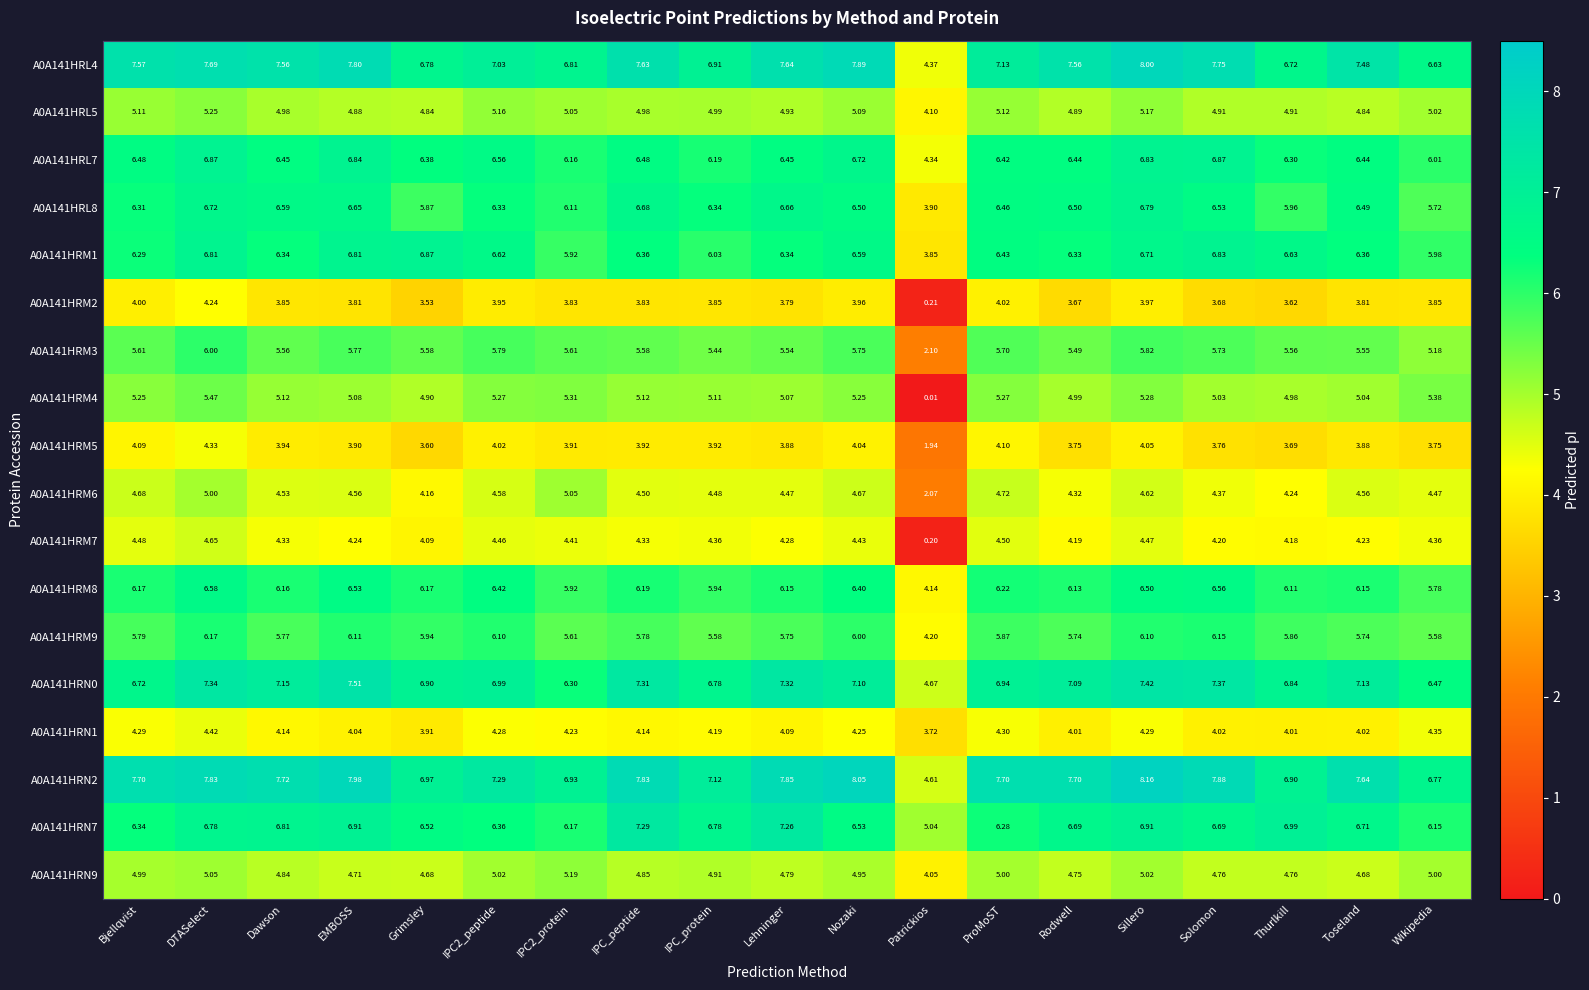

At which category does the chart reach its minimum across all series?

Patrickios